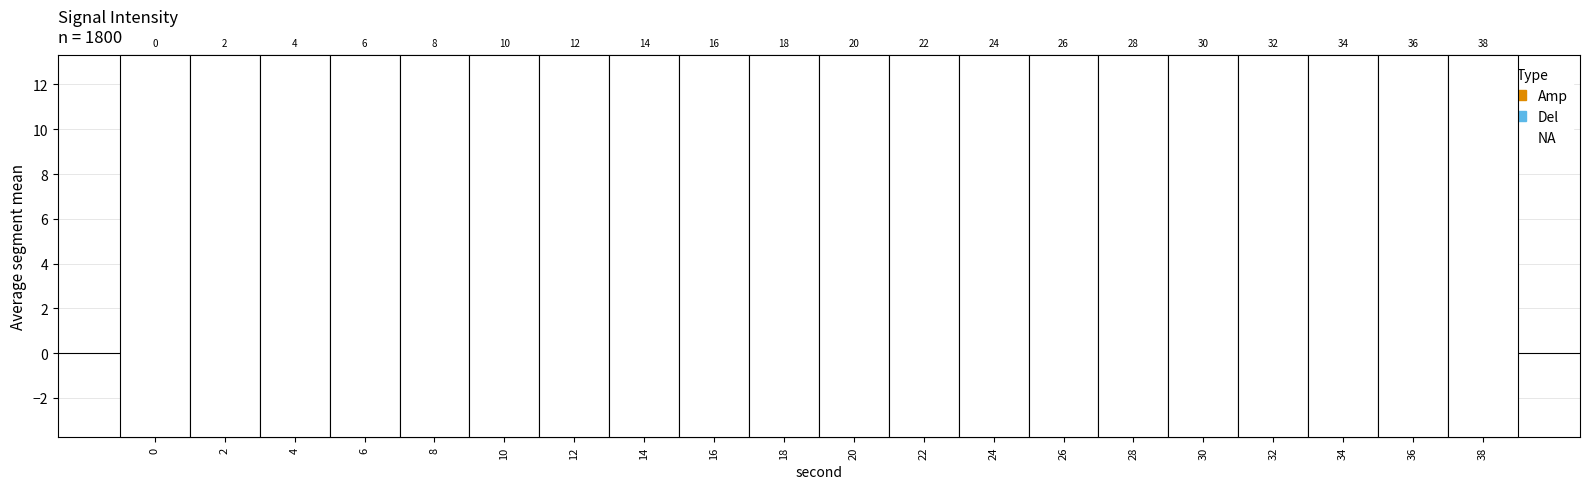

Reading right to left, list all the values displayed in this chart.

Amp: 38=-1.5	36=-1.6	34=1.3	32=-2.5	30=0.0	28=0.1	26=-2.1	24=-2.7	22=-0.9	20=-1.3	18=2.4	16=0.8	14=-0.4	12=0.3	10=0.2	8=-3.0	6=-1.0	4=-1.1	2=-0.6	0=-0.7
Del: 38=12.5	36=0.3	34=-0.5	32=-2.5	30=-0.7	28=2.1	26=-1.2	24=-1.2	22=0.1	20=0.6	18=-0.7	16=-2.2	14=0.5	12=-0.5	10=-2.1	8=-0.3	6=-1.1	4=11.7	2=-0.1	0=-0.8